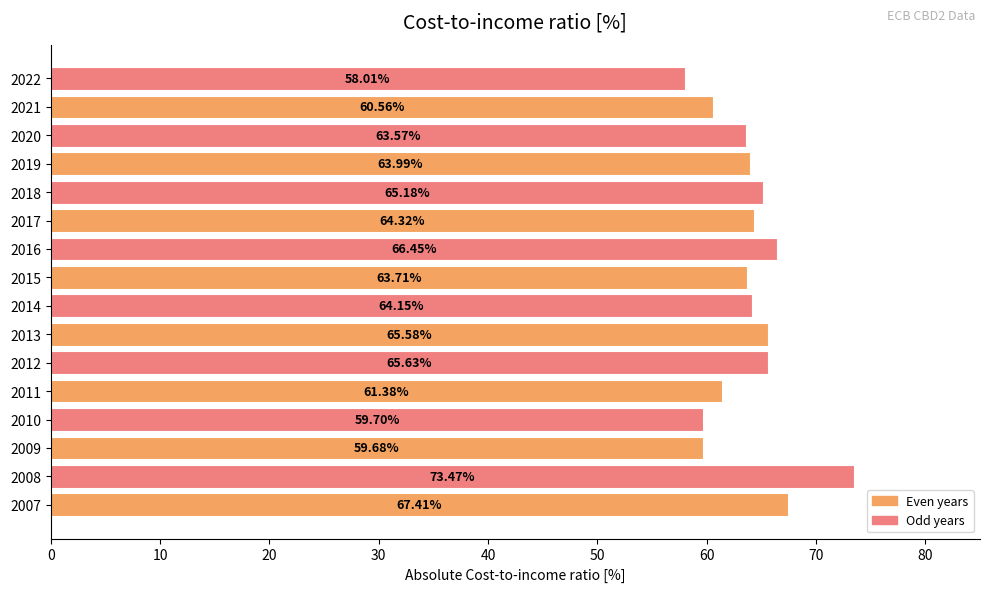

At how many categories does at least one series exceed 62?

6